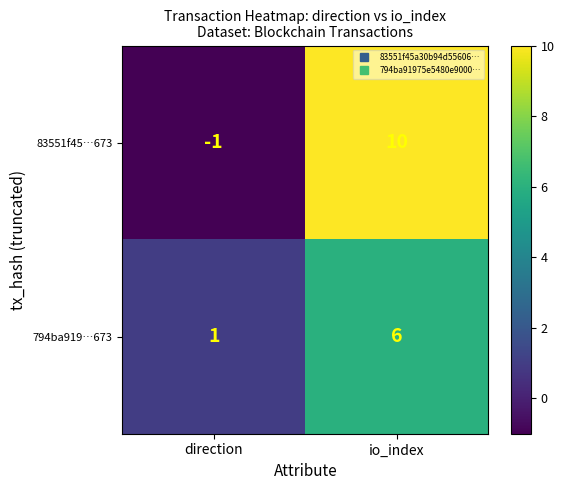

What is the difference between the highest and lowest values at direction?

2